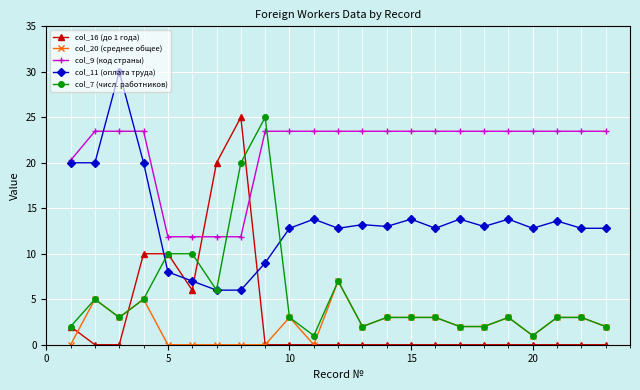

True or false: col_11 (оплата труда) and col_20 (среднее общее) cross at least once.

False